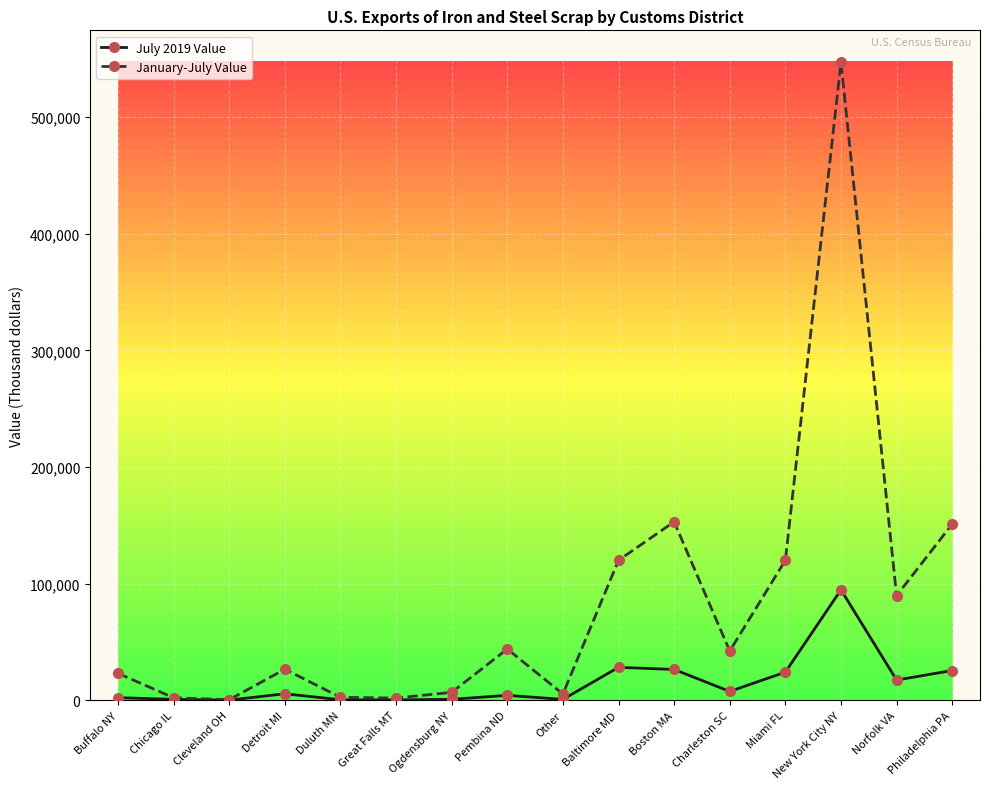

What is the label of the 2nd point from the left?

Chicago IL